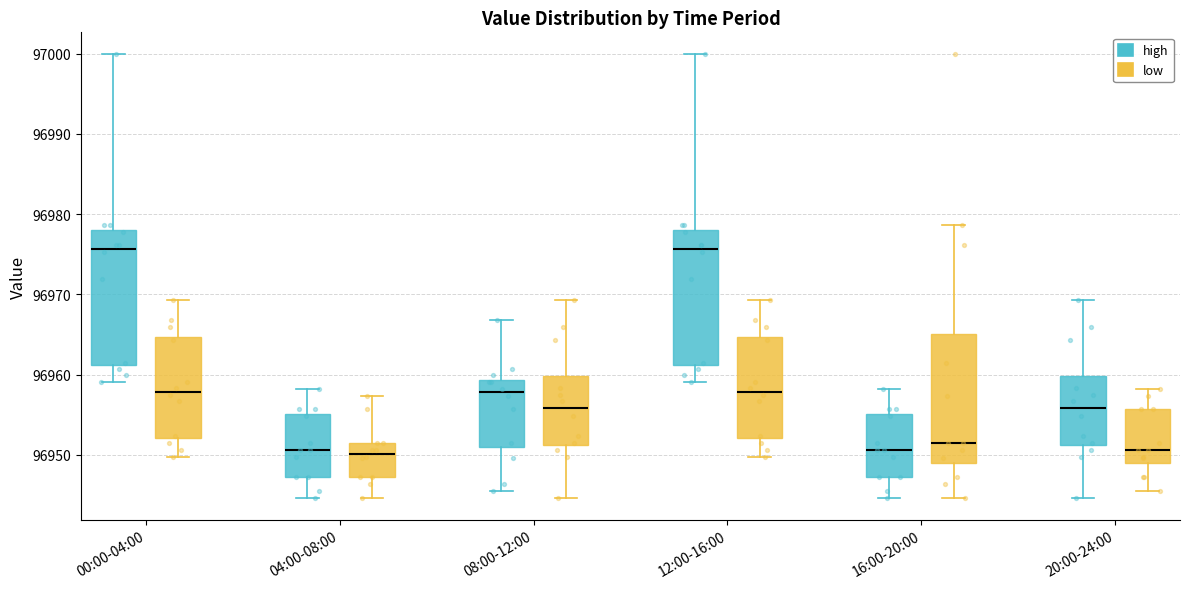

Reading left to right, read every box against the y-axis: the position of its median line, the range the box covers, and the ends of its whiskers. The values are not printed on the chart, so give them approximately, as read against the axis.

00:00-04:00 (high): median 96976, box 96961 to 96978, whiskers 96959 to 97000
00:00-04:00 (low): median 96958, box 96952 to 96965, whiskers 96950 to 96969
04:00-08:00 (high): median 96951, box 96947 to 96955, whiskers 96945 to 96958
04:00-08:00 (low): median 96950, box 96947 to 96951, whiskers 96945 to 96957
08:00-12:00 (high): median 96958, box 96951 to 96959, whiskers 96945 to 96967
08:00-12:00 (low): median 96956, box 96951 to 96960, whiskers 96945 to 96969
12:00-16:00 (high): median 96976, box 96961 to 96978, whiskers 96959 to 97000
12:00-16:00 (low): median 96958, box 96952 to 96965, whiskers 96950 to 96969
16:00-20:00 (high): median 96951, box 96947 to 96955, whiskers 96945 to 96958
16:00-20:00 (low): median 96951, box 96949 to 96965, whiskers 96945 to 96979
20:00-24:00 (high): median 96956, box 96951 to 96960, whiskers 96945 to 96969
20:00-24:00 (low): median 96951, box 96949 to 96956, whiskers 96945 to 96958